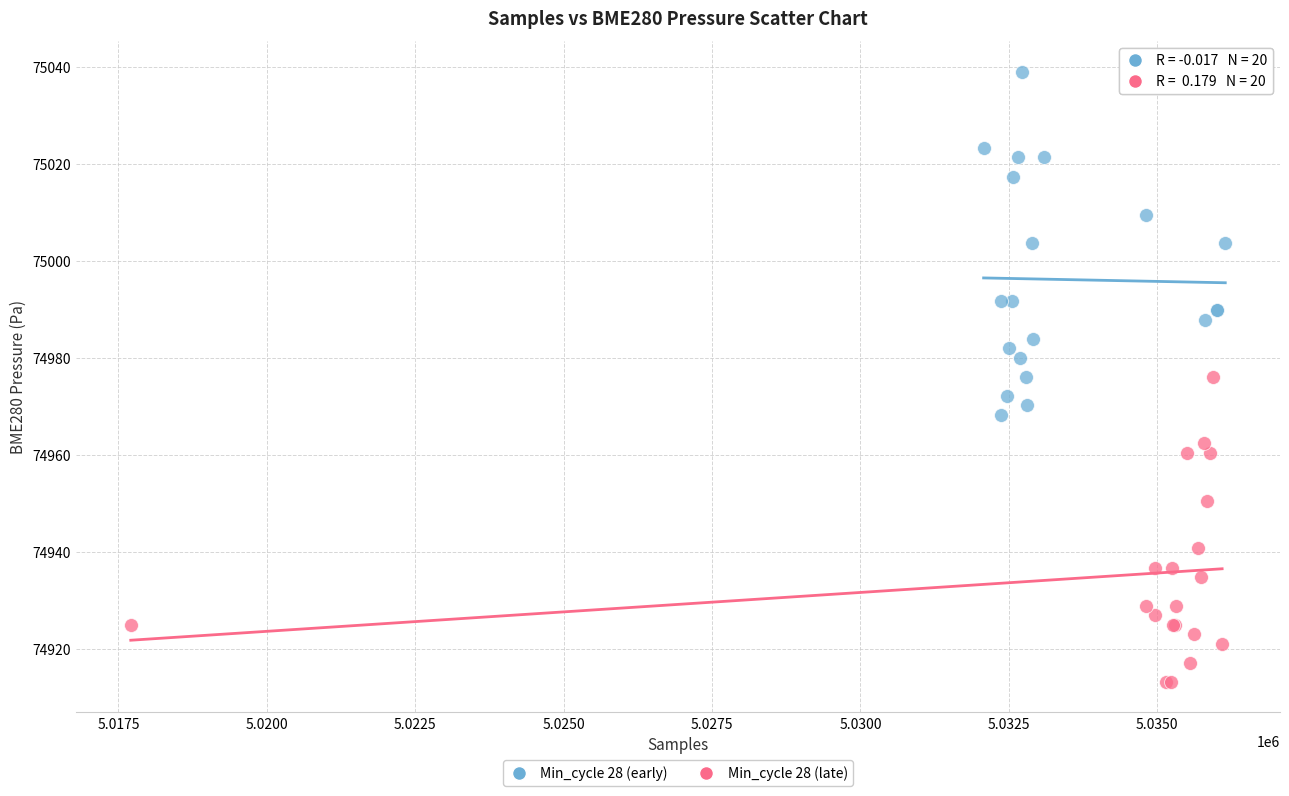

Which series has the widest spread of Y values?

Min_cycle 28 (early)